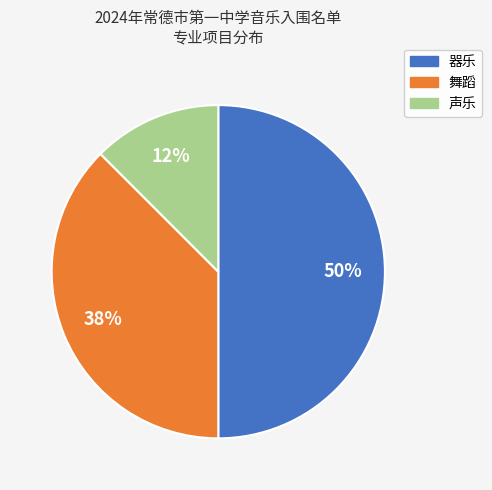

What percentage is the 器乐 slice, to the nearest percent?

50%